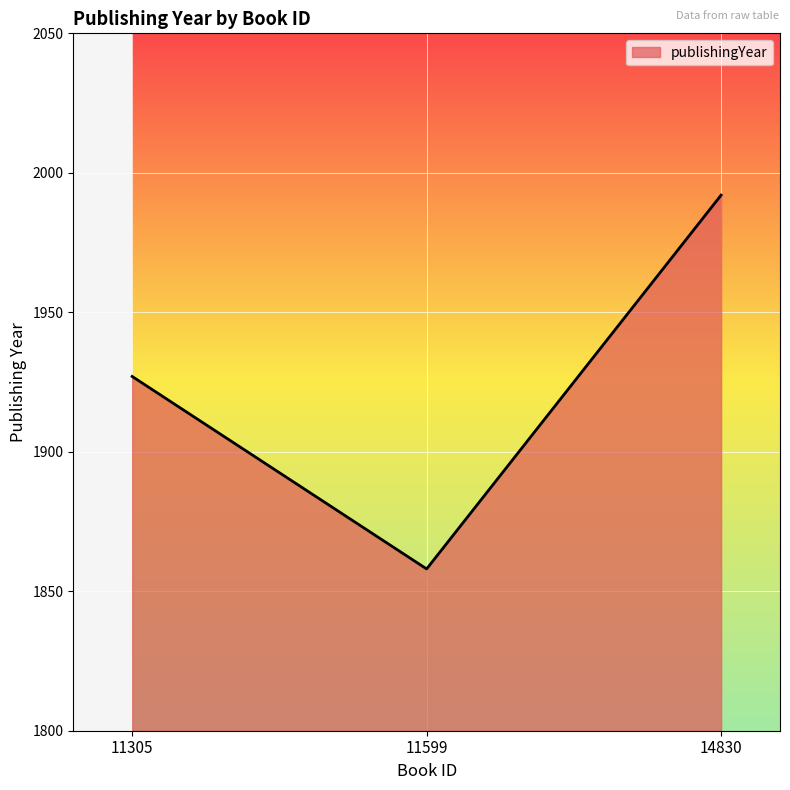

Rank the categories by value from lowest to highest.

11599, 11305, 14830